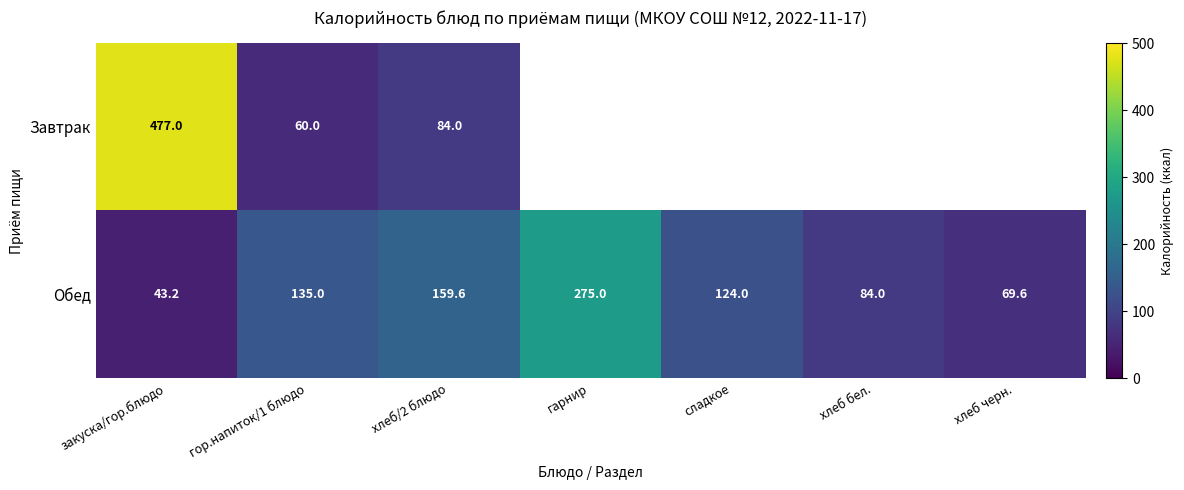

At which category is the sum across all series the highest?

закуска/гор.блюдо